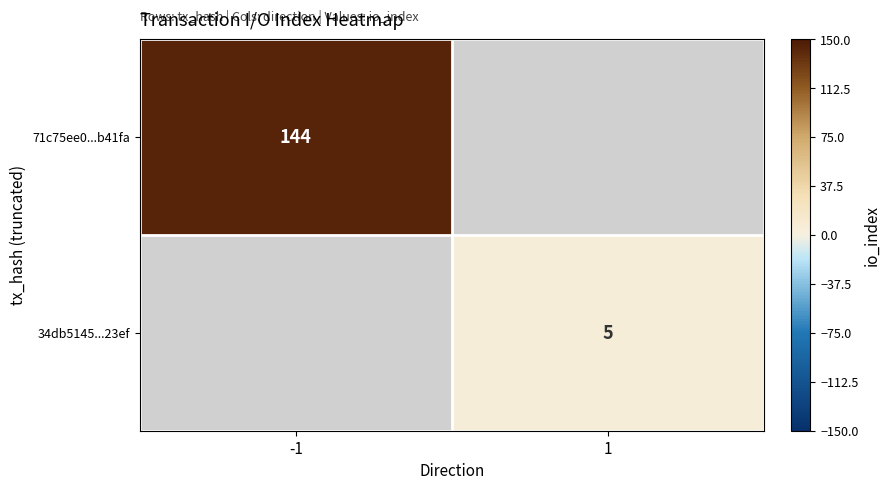

Is the value of 71c75ee0...b41fa at -1 greater than the value of 34db5145...23ef at 1?

Yes